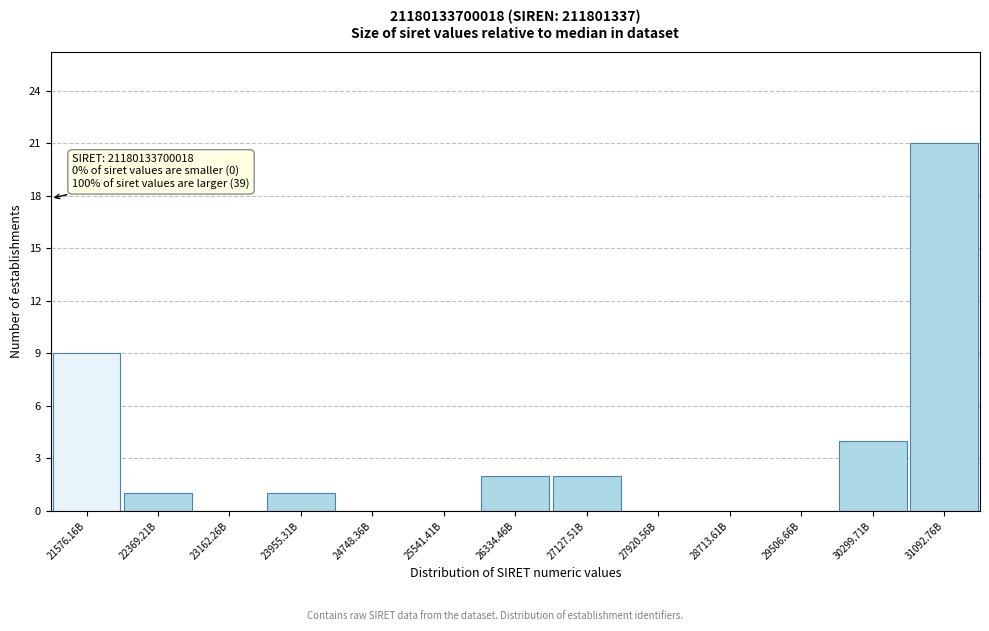

Reading left to right, what are all the values shown in this chart?

21576.16B=9	22369.21B=1	23162.26B=0	23955.31B=1	24748.36B=0	25541.41B=0	26334.46B=2	27127.51B=2	27920.56B=0	28713.61B=0	29506.66B=0	30299.71B=4	31092.76B=21